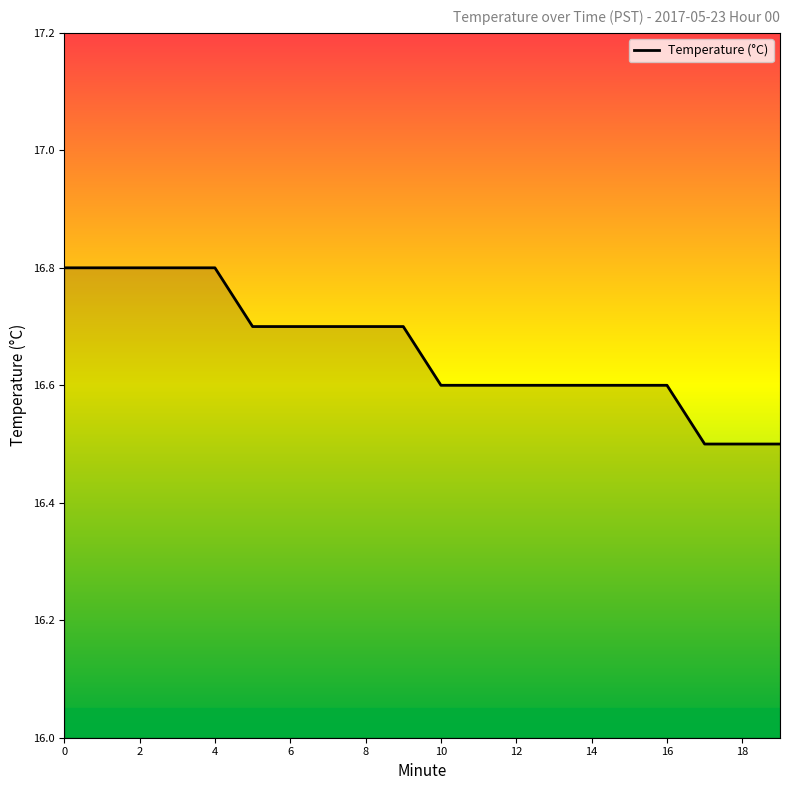

What is the greatest value displayed?

16.8